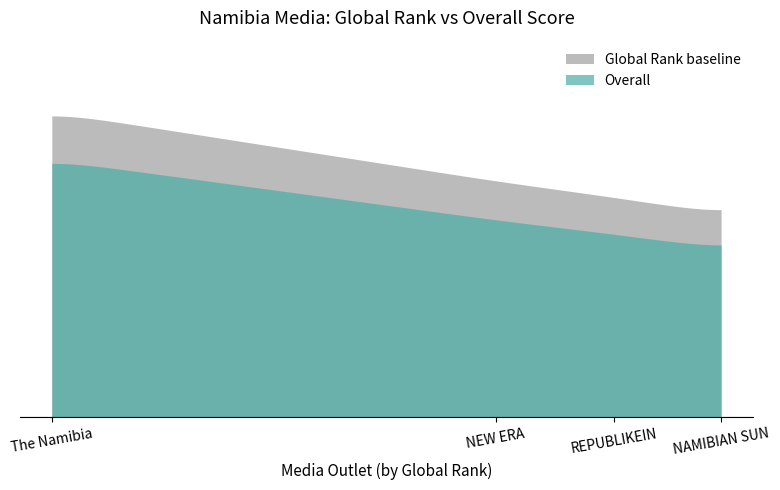

List the labels in order of value, smallest first.

NAMIBIAN SUN, REPUBLIKEIN, NEW ERA, The Namibia